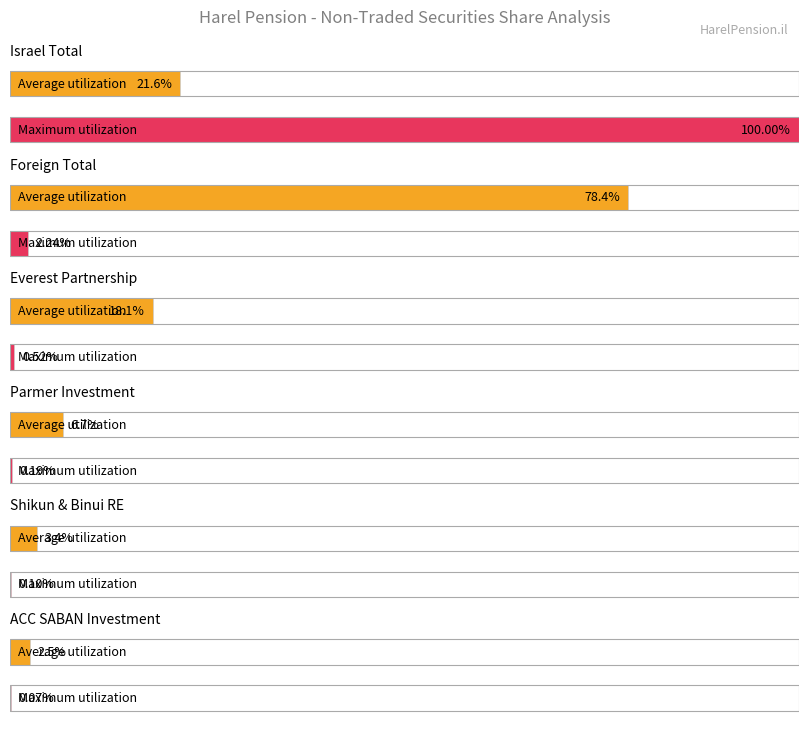

Is the value of Average utilization at Parmer השקעה עמיתים greater than the value of Maximum utilization at סה"כ בישראל?

No